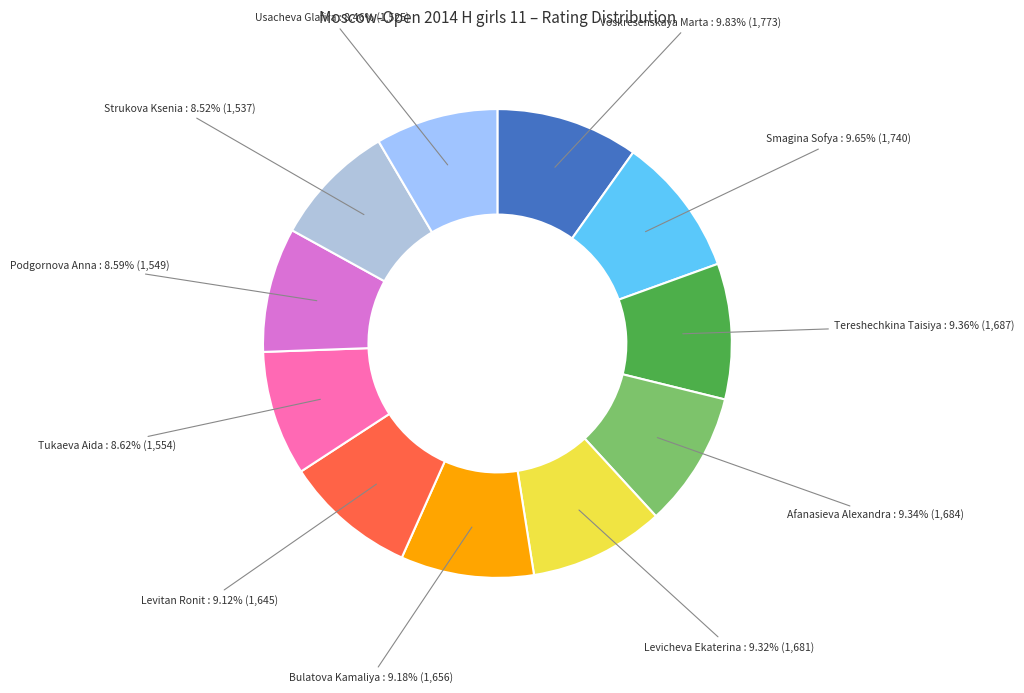

Rank the categories by value from lowest to highest.

Usacheva Glafira, Strukova Ksenia, Podgornova Anna, Tukaeva Aida, Levitan Ronit, Bulatova Kamaliya, Levicheva Ekaterina, Afanasieva Alexandra, Tereshechkina Taisiya, Smagina Sofya, Voskresenskaya Marta